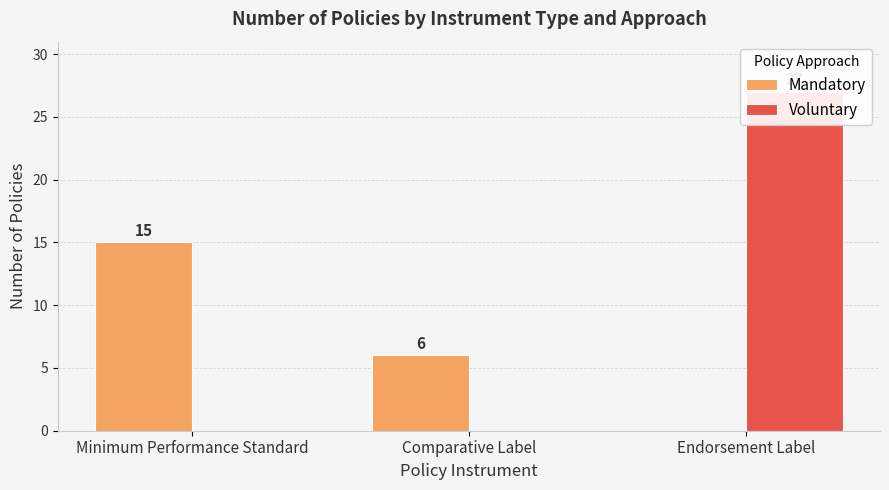

How many Mandatory values are between 0 and 15?

3